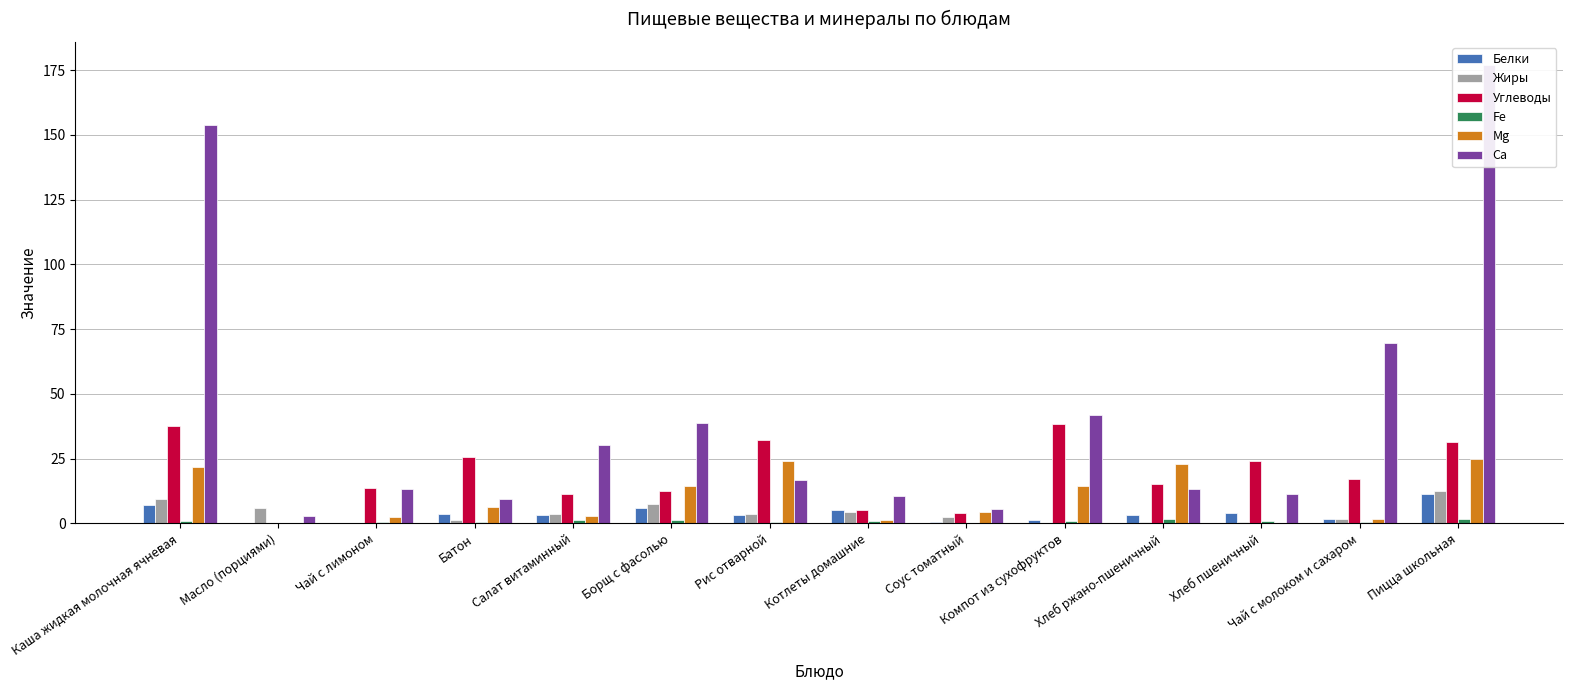

What is the label of the 14th bar from the right?

Каша жидкая молочная ячневая